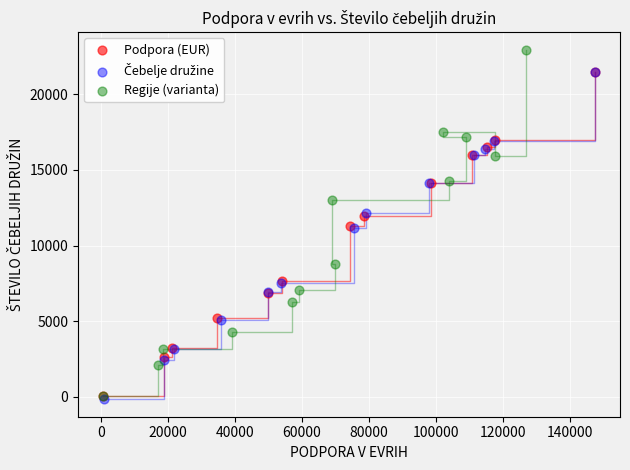

Which series has the largest Y range (max minus min)?

Regije (varianta)